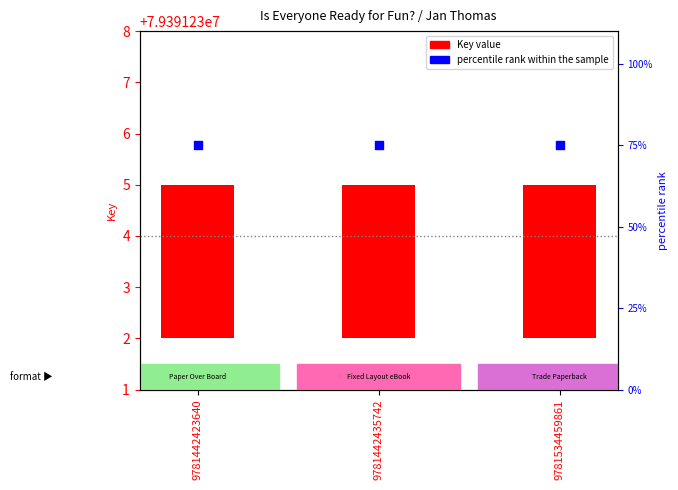

What is the total value across all series at 9781442423640?

78